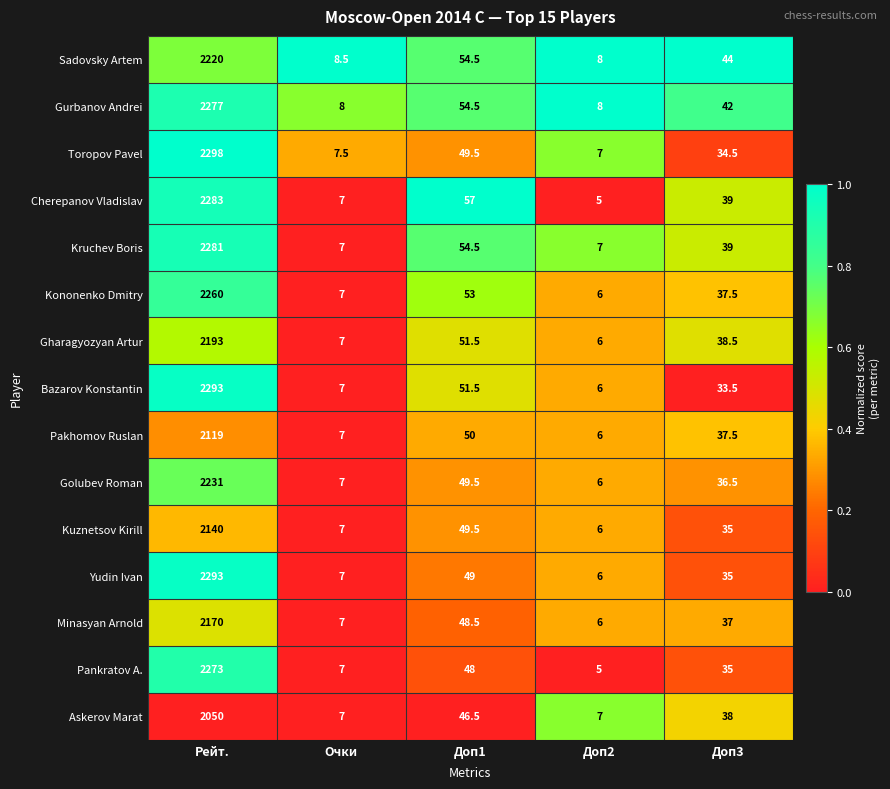

What is the difference between the maximum and second lowest values in the Cherepanov Vladislav series?

2276.0